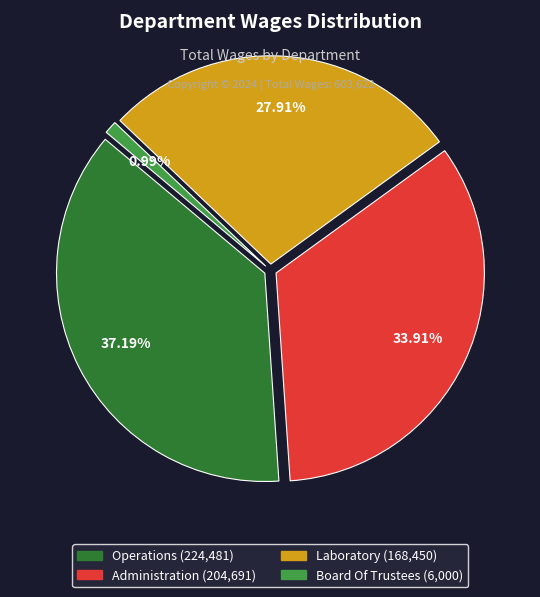

Which category has the biggest portion of the pie?

Operations